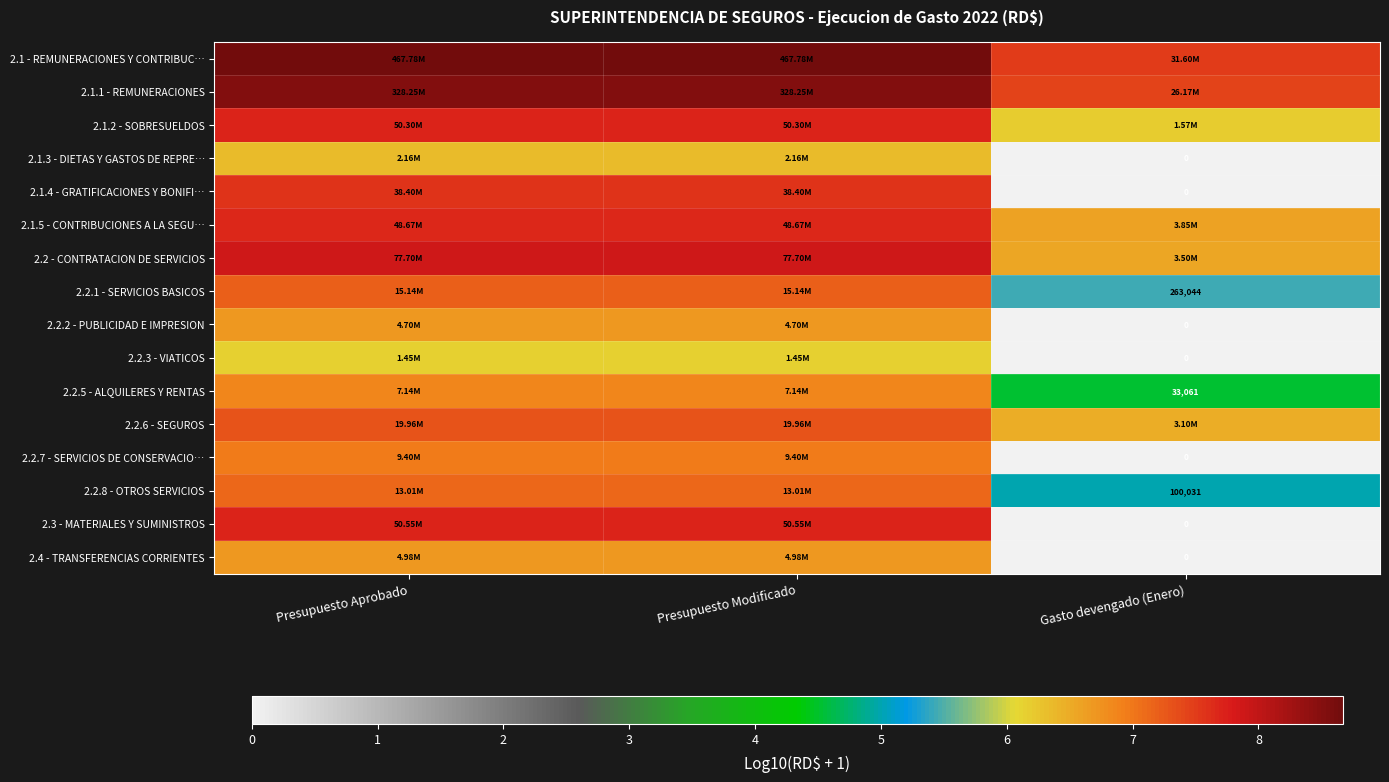

Read the 2.2.6 - SEGUROS value at Presupuesto Aprobado.

7.3